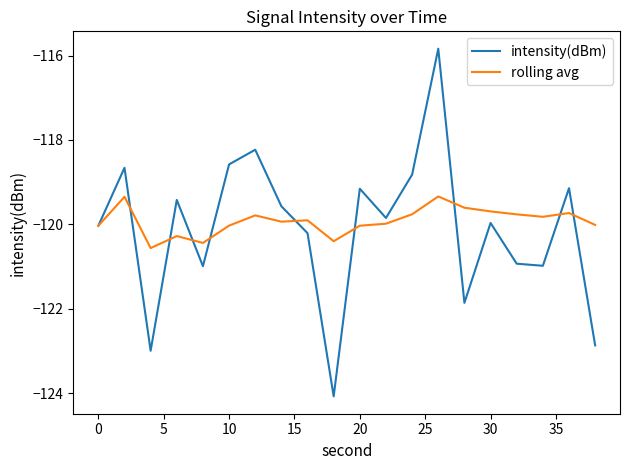

What is the maximum value shown in the chart?

-115.8